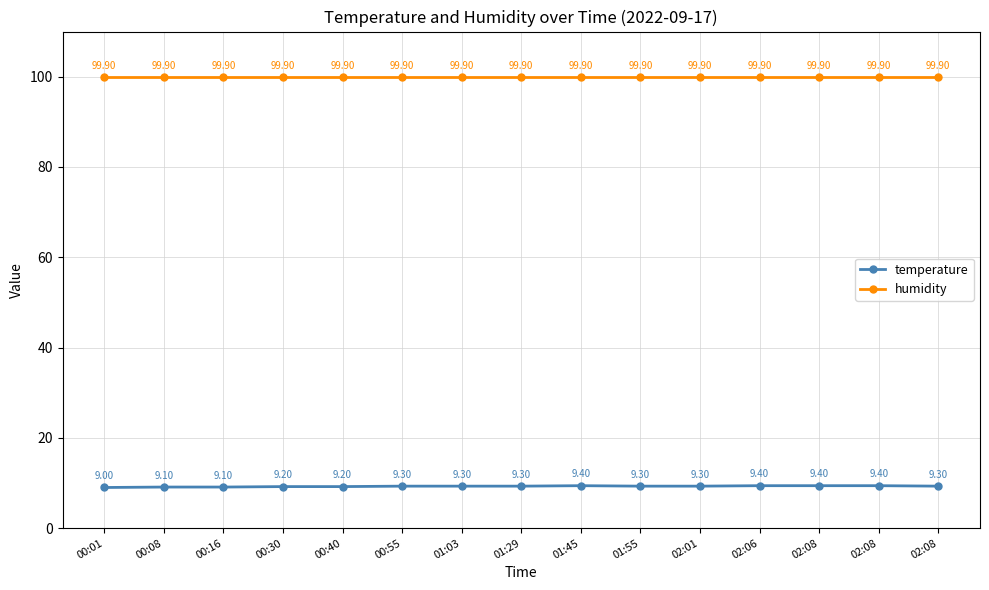

How many lines are shown in the chart?

2